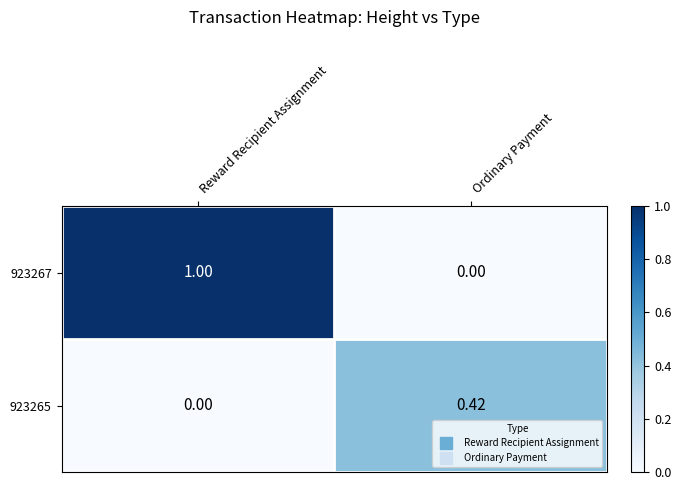

Which series has the widest spread of values?

923267